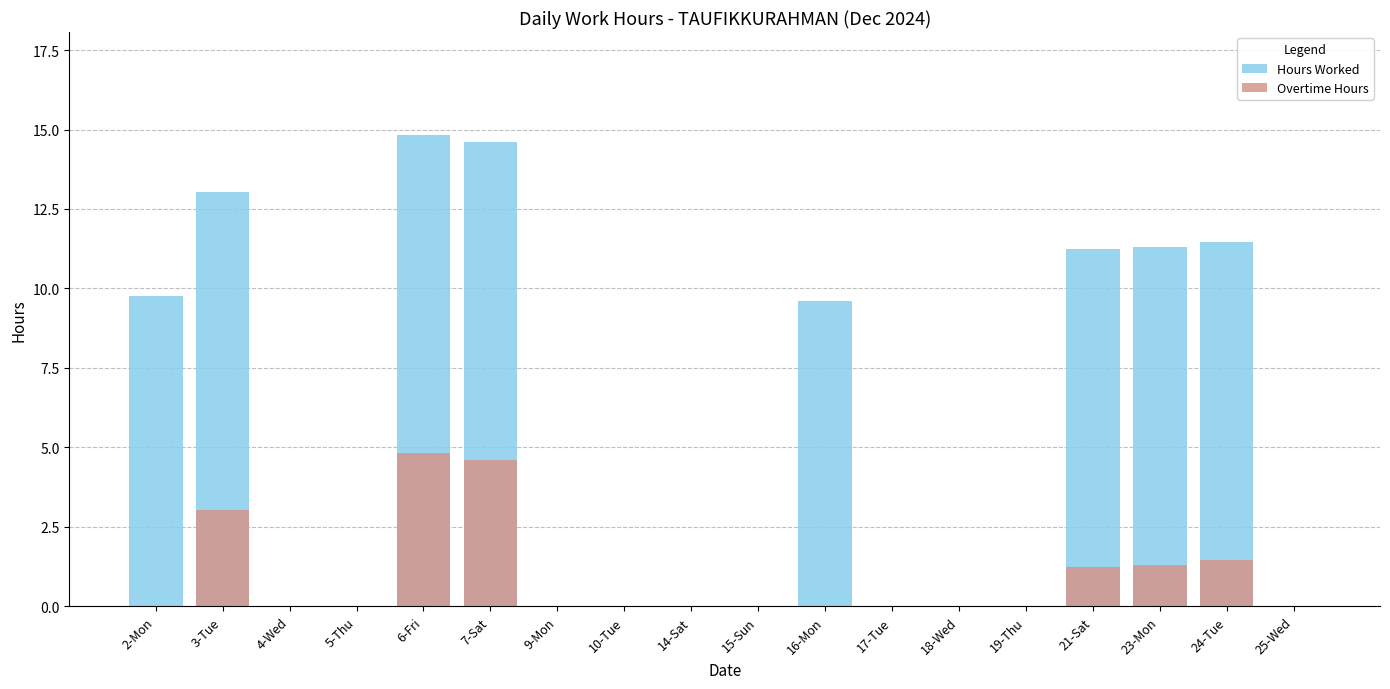

What is the average value of the Hours Worked series?

5.3